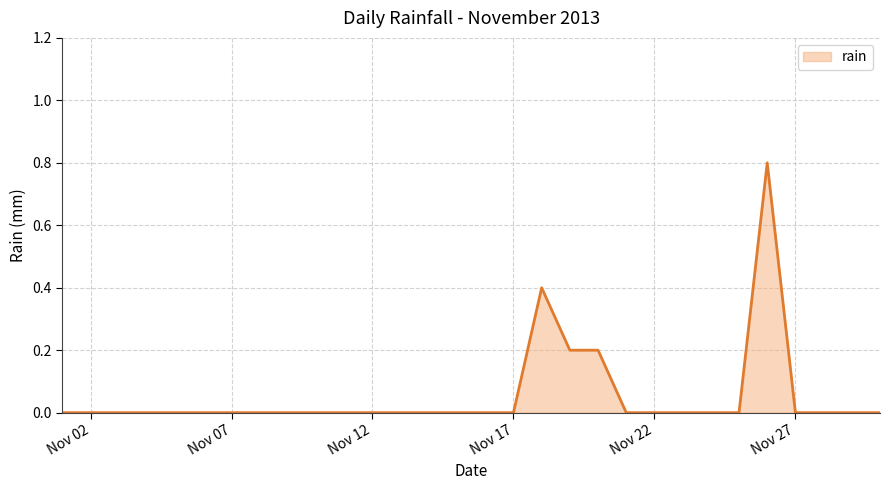

What is the maximum value shown in the chart?

0.8